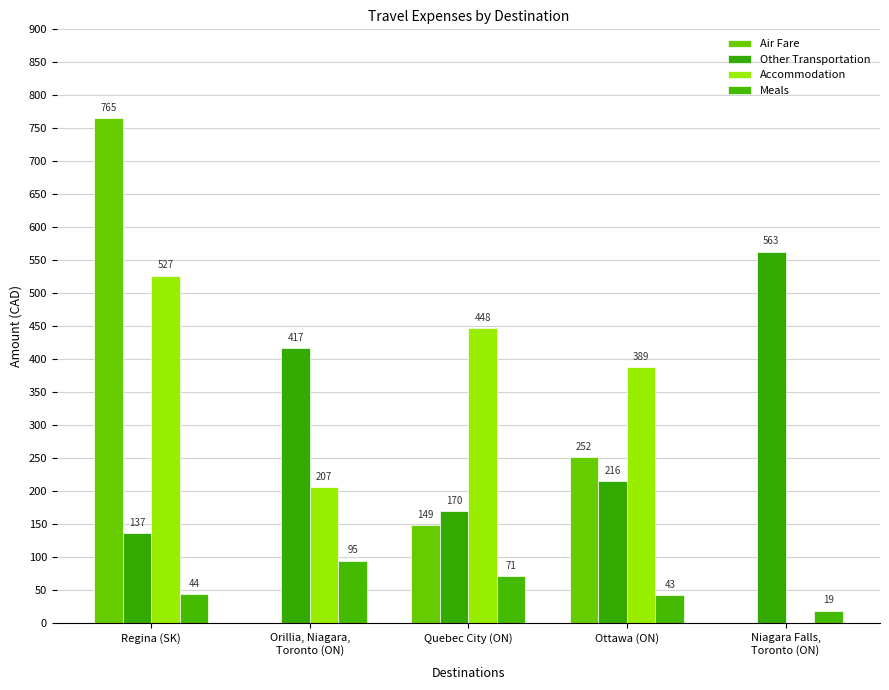

What is the value of the Meals bar at the 4th from the left?

42.7